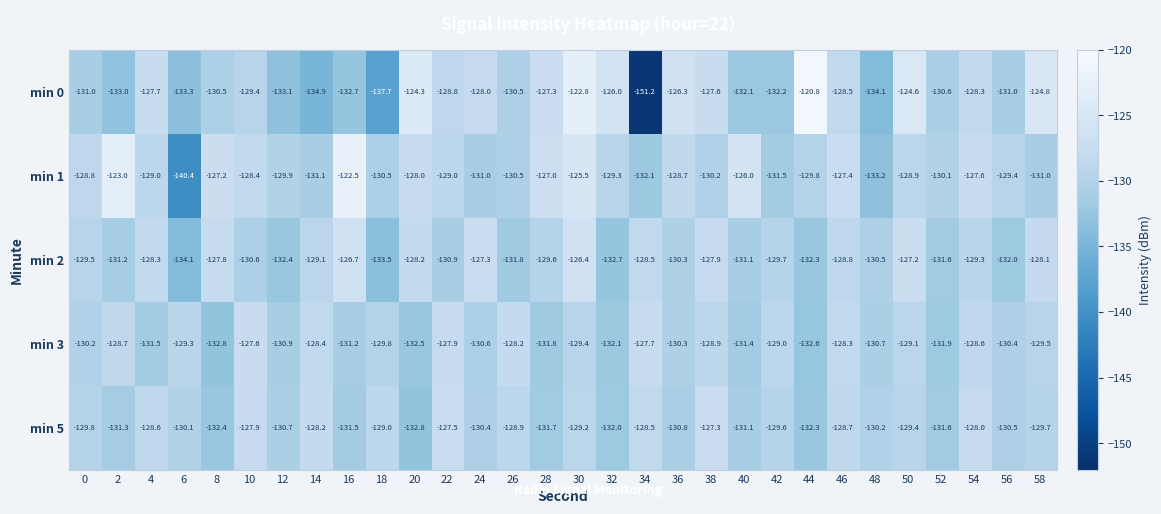

Which label corresponds to the smallest value in the chart?

34